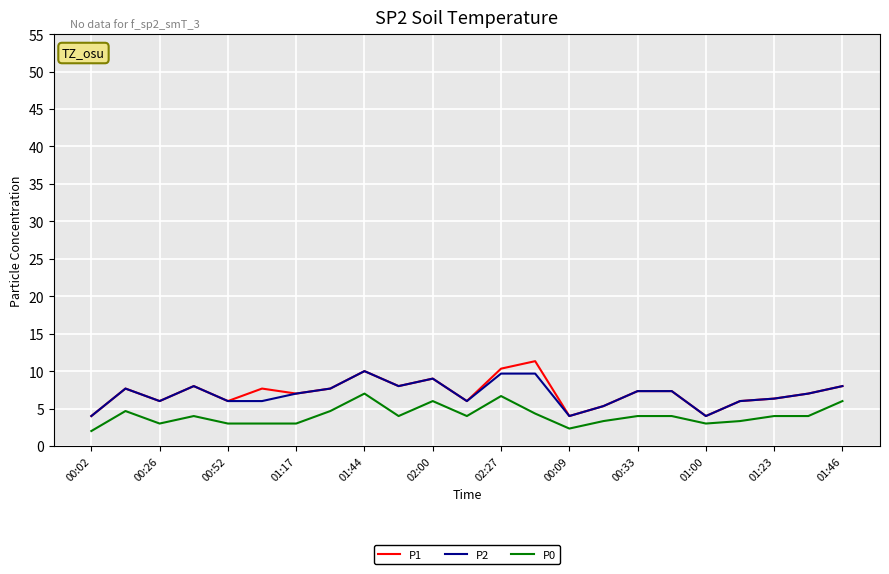

Reading left to right, extract all data points from this chart.

P1: 4.0	7.7	6.0	8.0	6.0	7.7	7.0	7.7	10.0	8.0	9.0	6.0	10.3	11.3	4.0	5.3	7.3	7.3	4.0	6.0	6.3	7.0	8.0
P2: 4.0	7.7	6.0	8.0	6.0	6.0	7.0	7.7	10.0	8.0	9.0	6.0	9.7	9.7	4.0	5.3	7.3	7.3	4.0	6.0	6.3	7.0	8.0
P0: 2.0	4.7	3.0	4.0	3.0	3.0	3.0	4.7	7.0	4.0	6.0	4.0	6.7	4.3	2.3	3.3	4.0	4.0	3.0	3.3	4.0	4.0	6.0